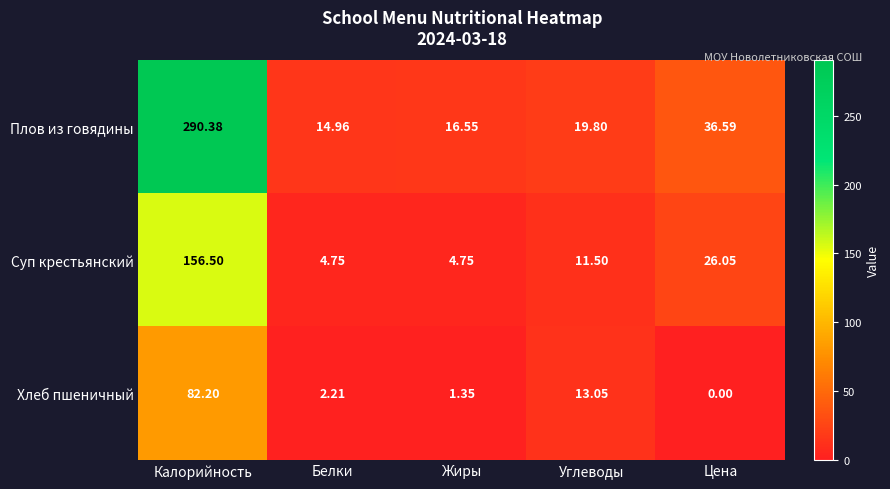

At which category is the sum across all series the highest?

Калорийность